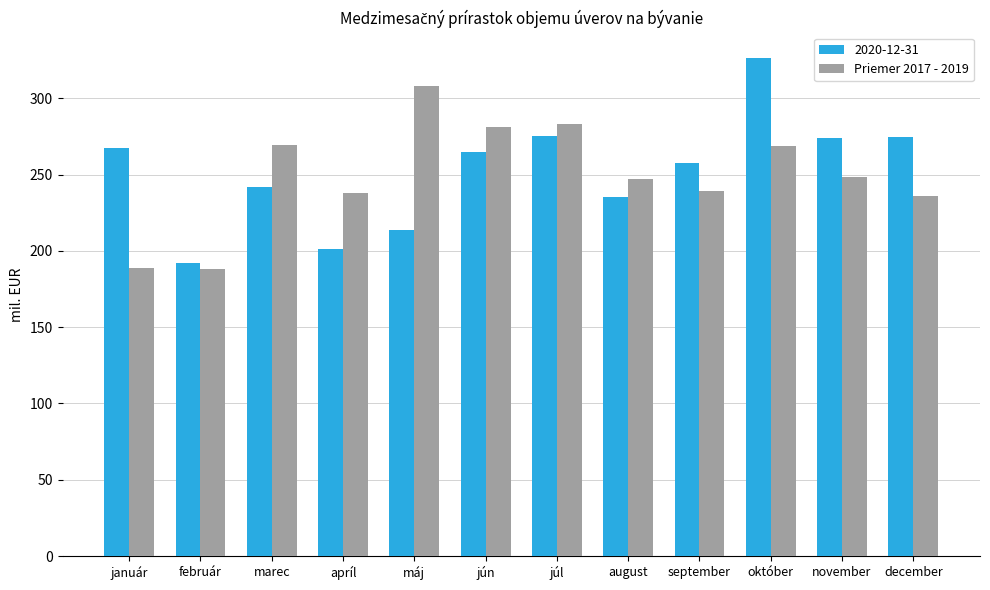

True or false: Priemer 2017 - 2019 has a value of 94.4 at august.

False